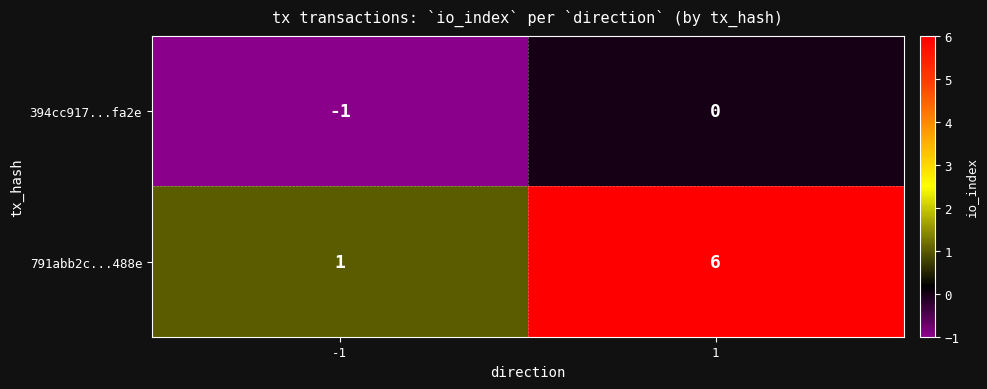

What is the total value across all series at 1?

6